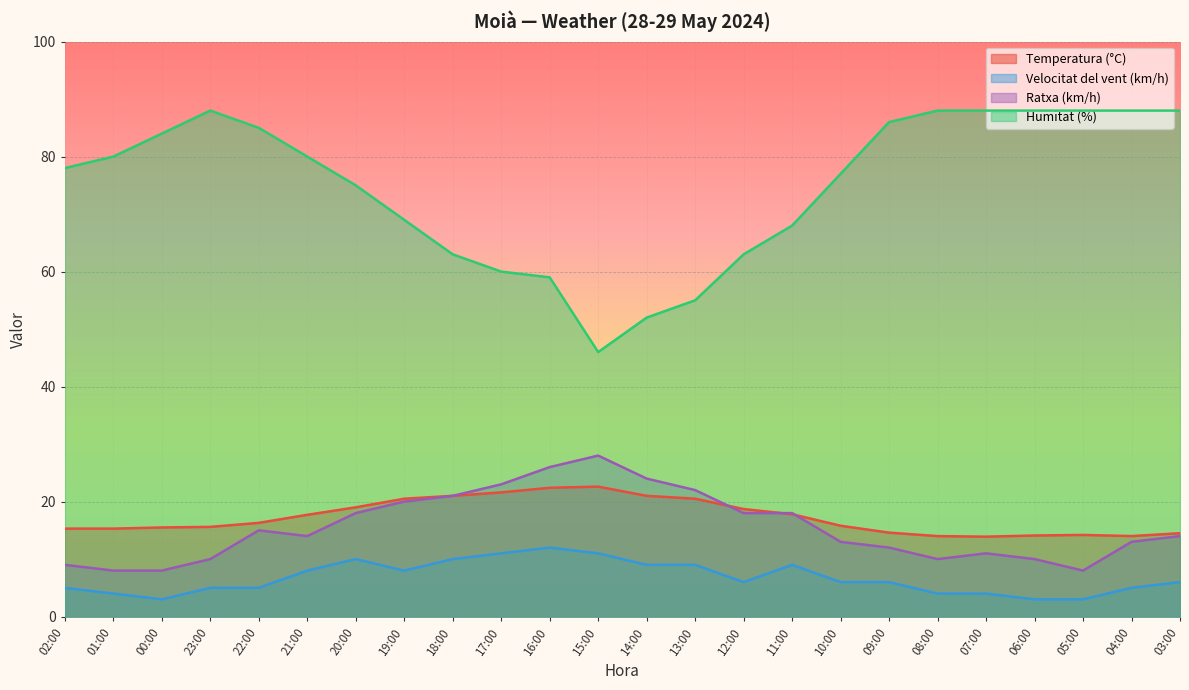

Which series changed the most between 02:00 and 07:00?

Humitat (%)